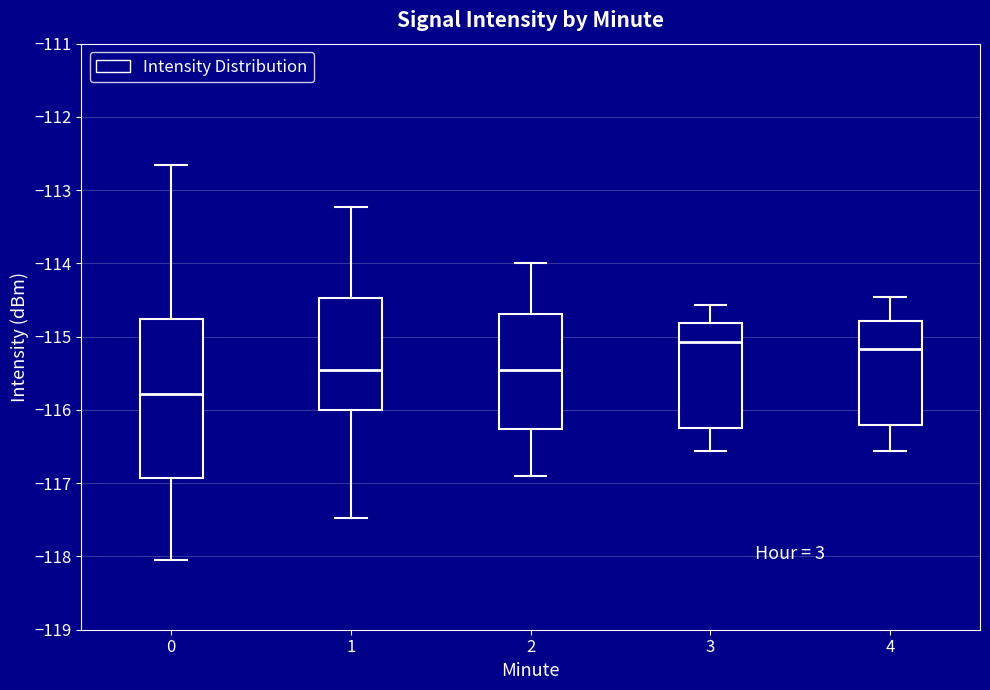

Where does the lower whisker of the box at x = 1 end on the y-axis? The values are not printed on the chart, so give them approximately, as read against the axis.

-117.5